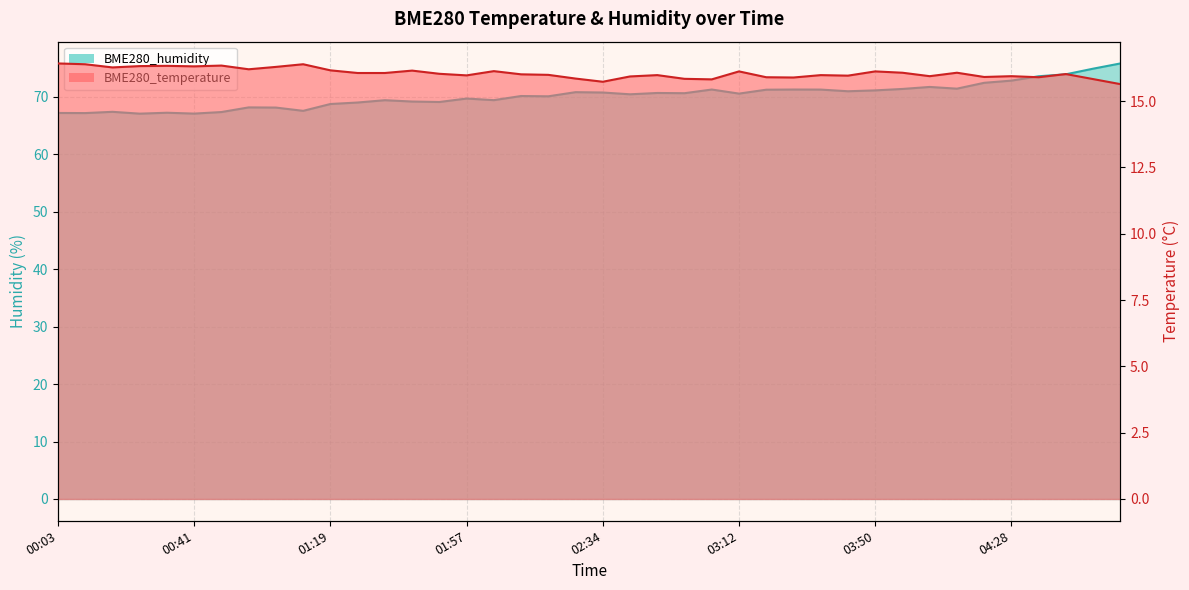

At which category is the sum across all series the highest?

04:58